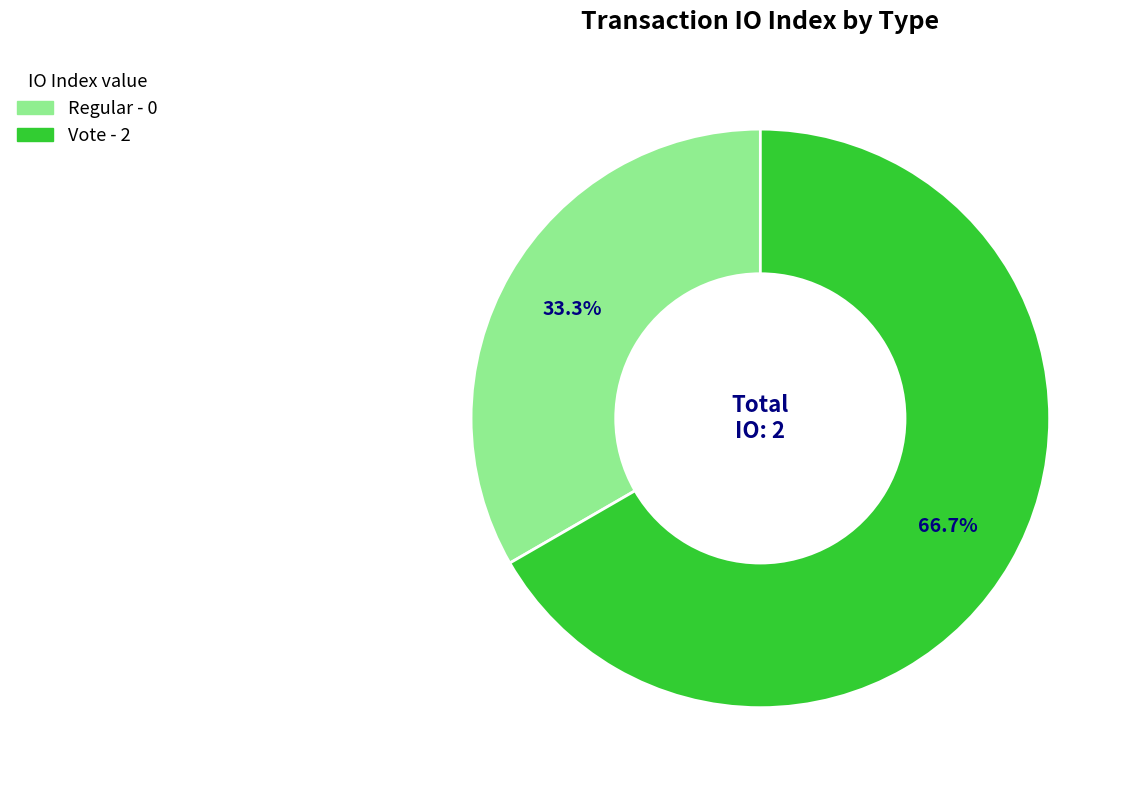

Is there any slice that represents more than half of the pie?

Yes